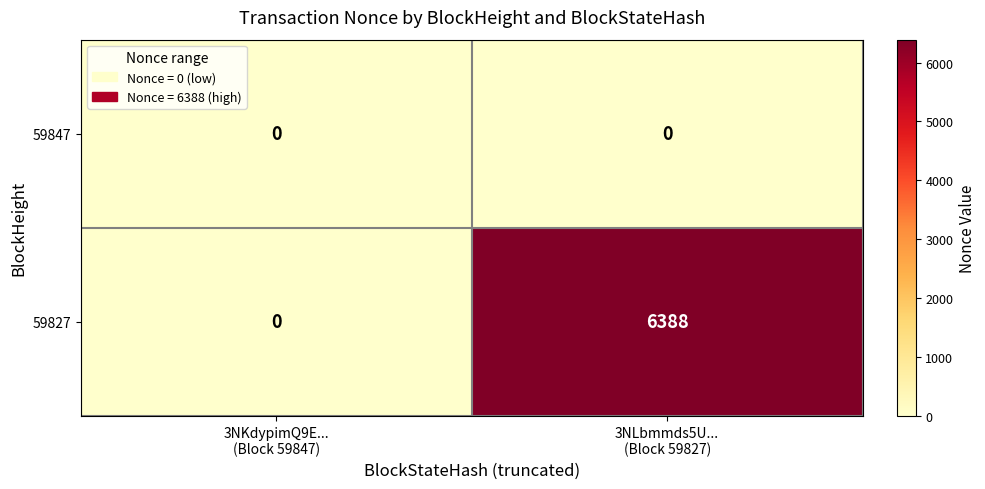

What is the maximum value shown in the chart?

6388